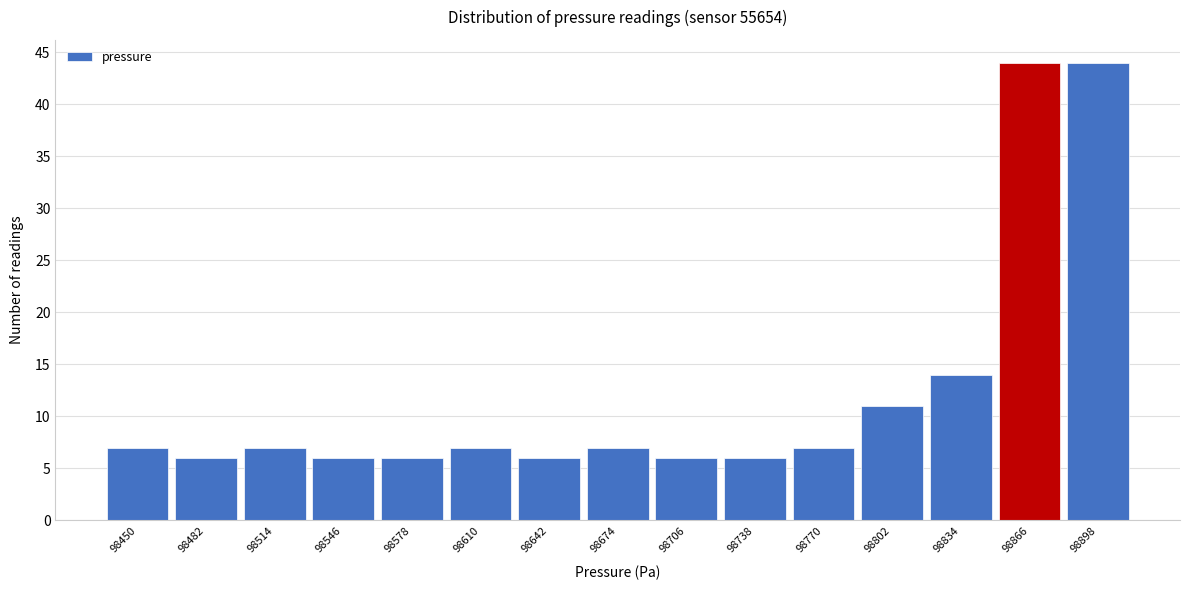

Reading left to right, extract all data points from this chart.

98450=7	98482=6	98514=7	98546=6	98578=6	98610=7	98642=6	98674=7	98706=6	98738=6	98770=7	98802=11	98834=14	98866=44	98898=44